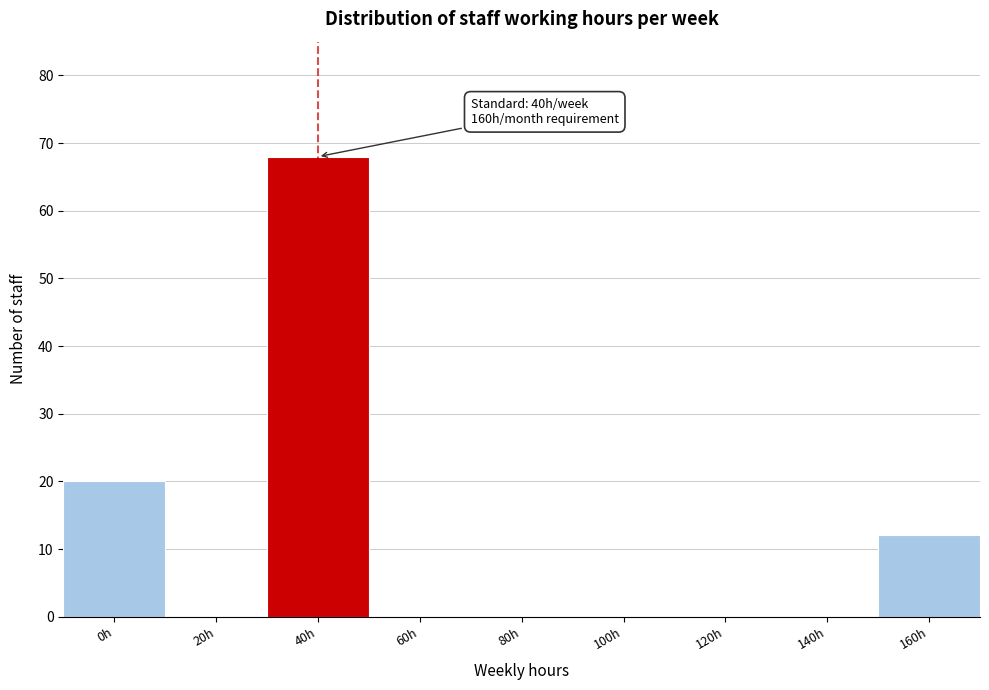

Reading left to right, what are all the values shown in this chart?

0h=20	20h=0	40h=68	60h=0	80h=0	100h=0	120h=0	140h=0	160h=12